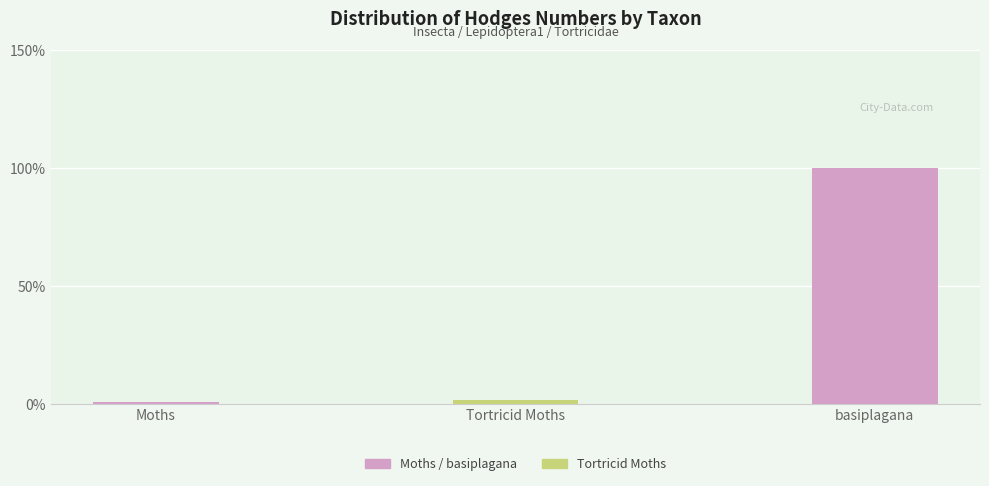

What position from the left is Tortricid Moths?

2